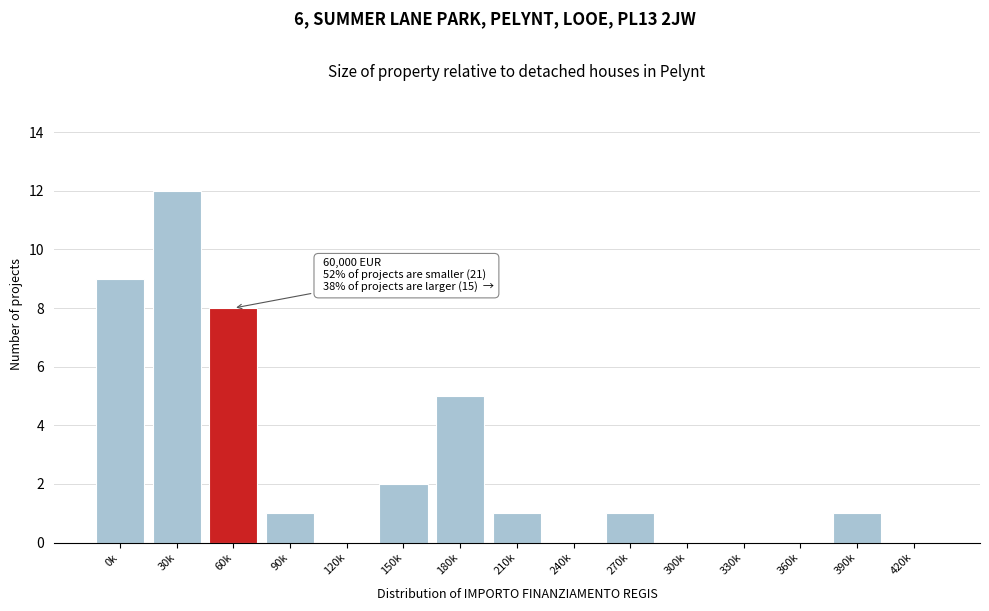

Reading left to right, what are all the values shown in this chart?

0k=9	30k=12	60k=8	90k=1	120k=0	150k=2	180k=5	210k=1	240k=0	270k=1	300k=0	330k=0	360k=0	390k=1	420k=0